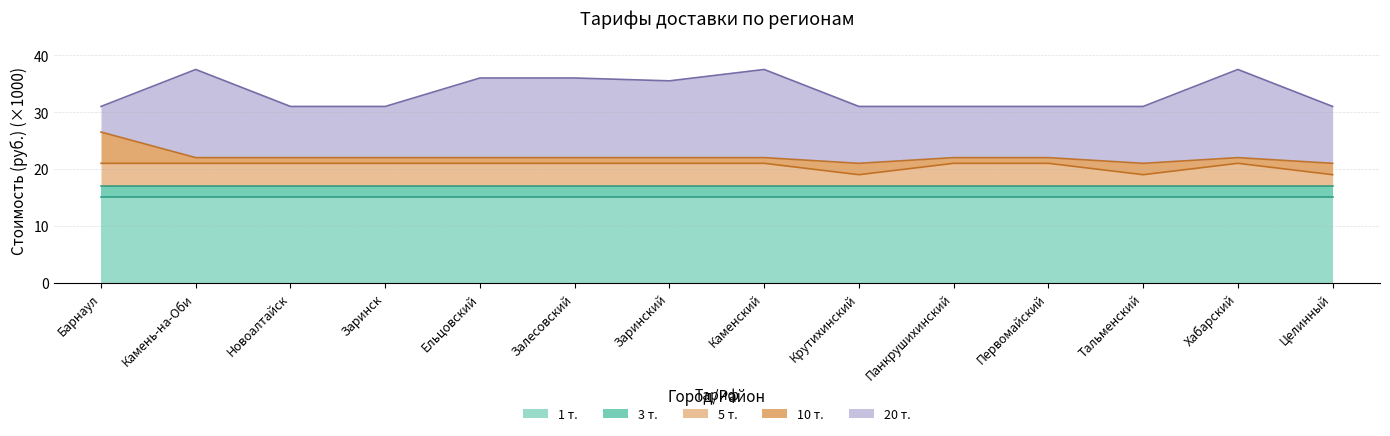

Where is the first local maximum for 5 т.?

Хабарский